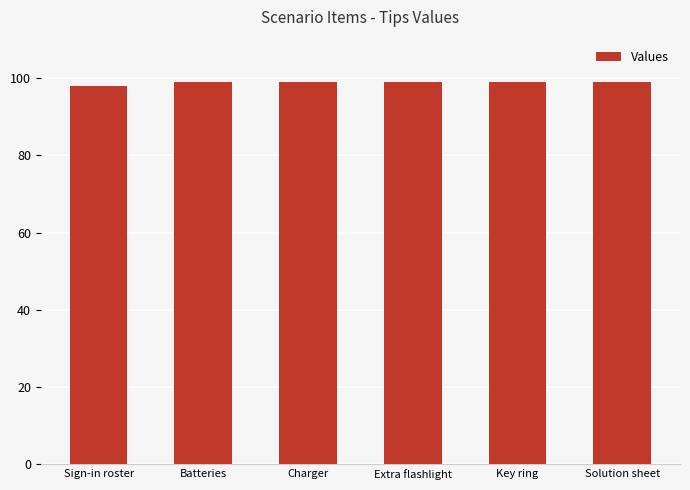

Is it true that the value at Solution sheet is 161?

False